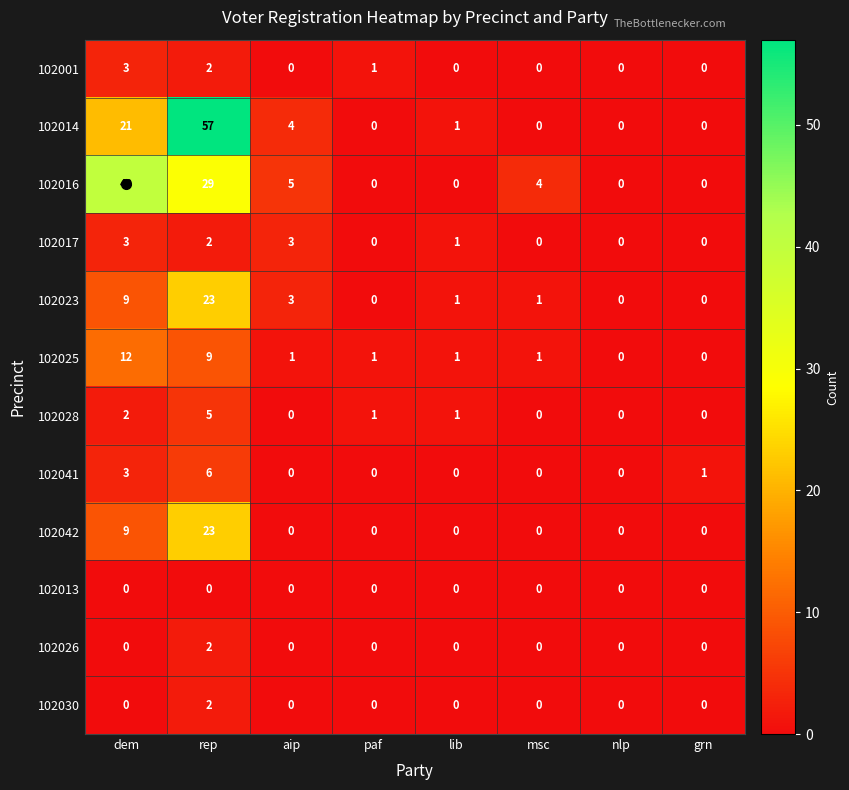

The value of 102042 at lib is -11. True or false?

False